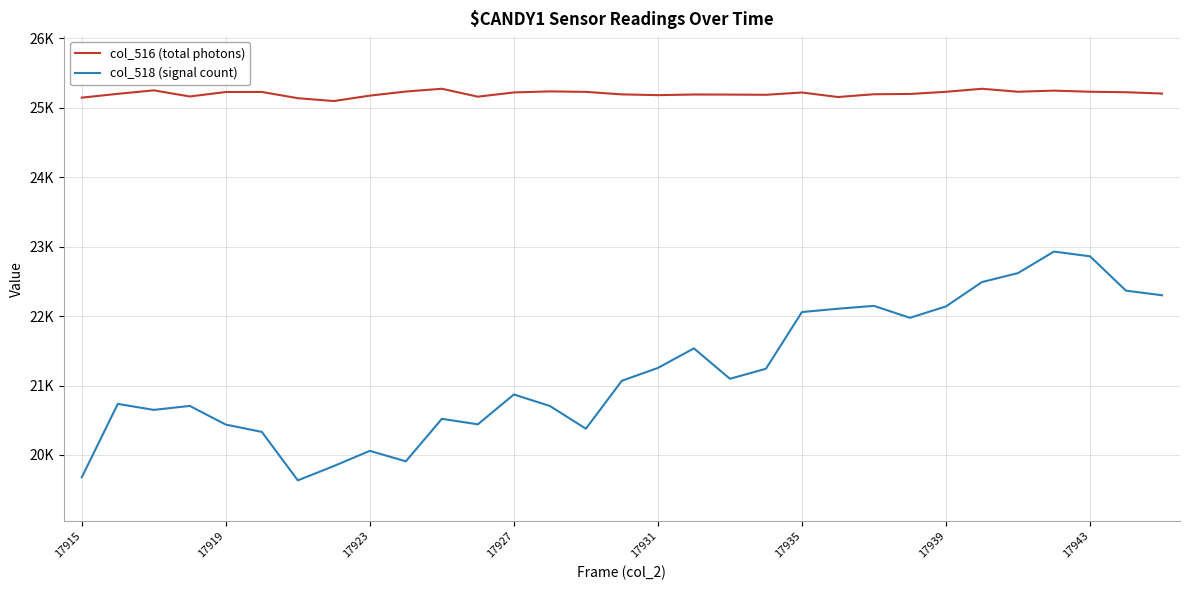

What are all the series names shown in the legend?

col_516 (total photons), col_518 (signal count)